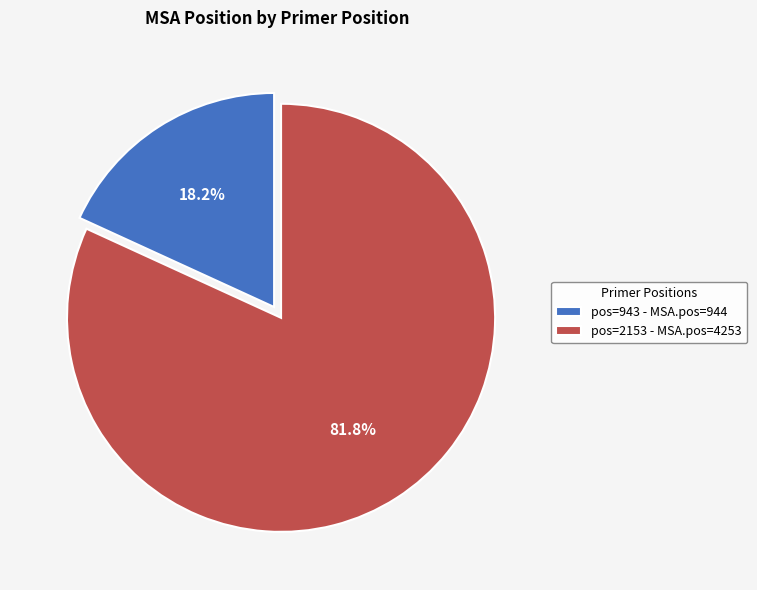

How many segments does this pie chart have?

2